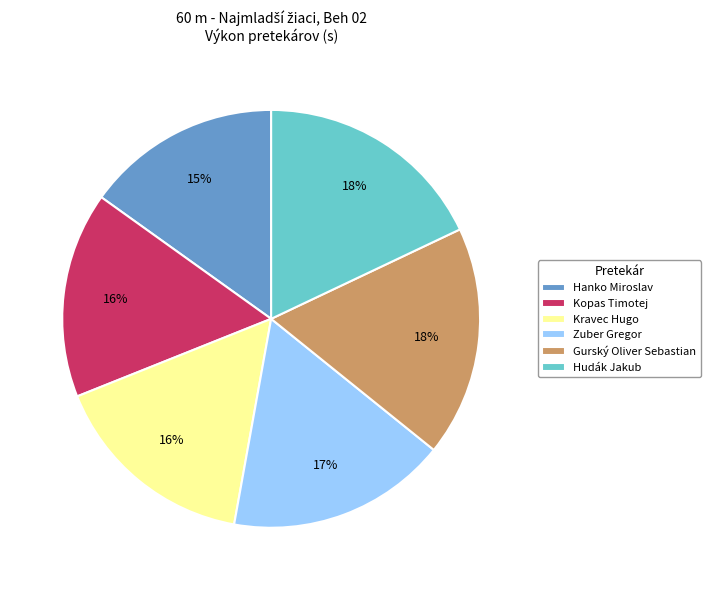

What percentage is the Kopas Timotej slice, to the nearest percent?

16%